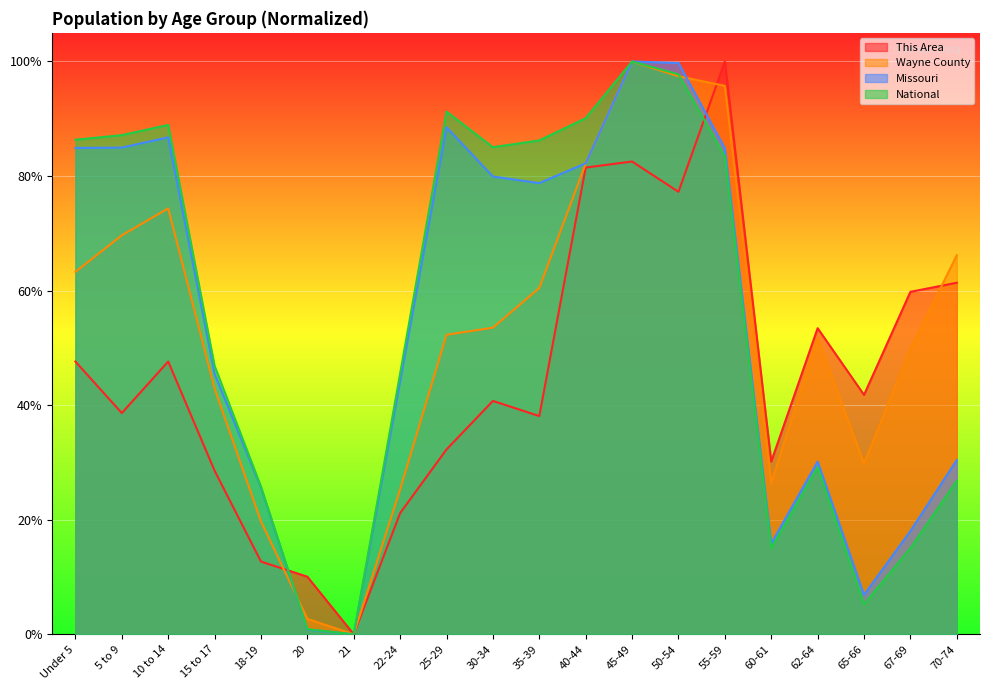

What value does the Missouri series have at 62-64?

0.3